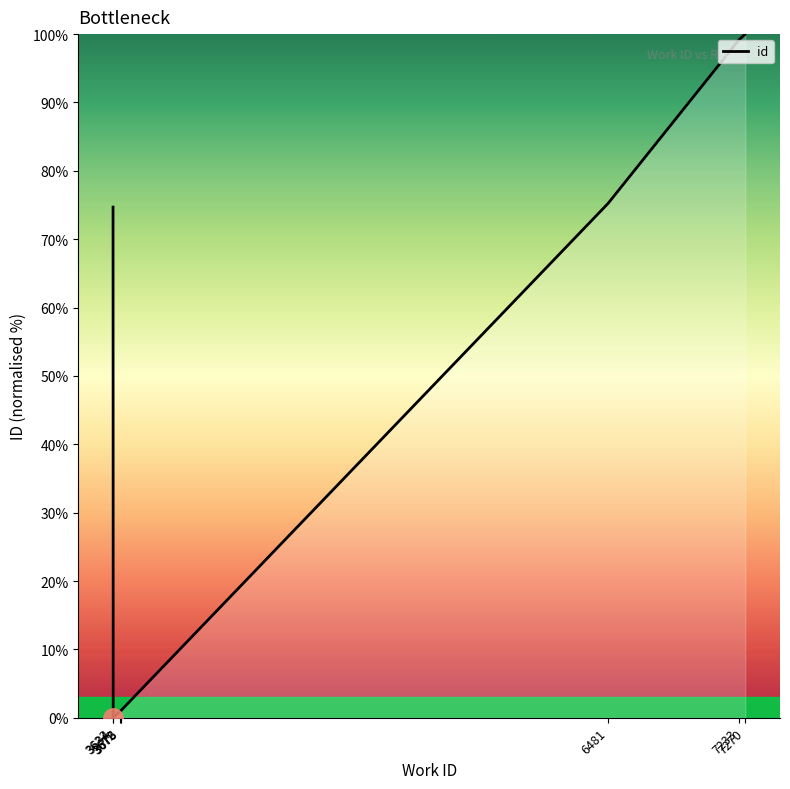

Is it true that the value at 3633 is 74.7?

True